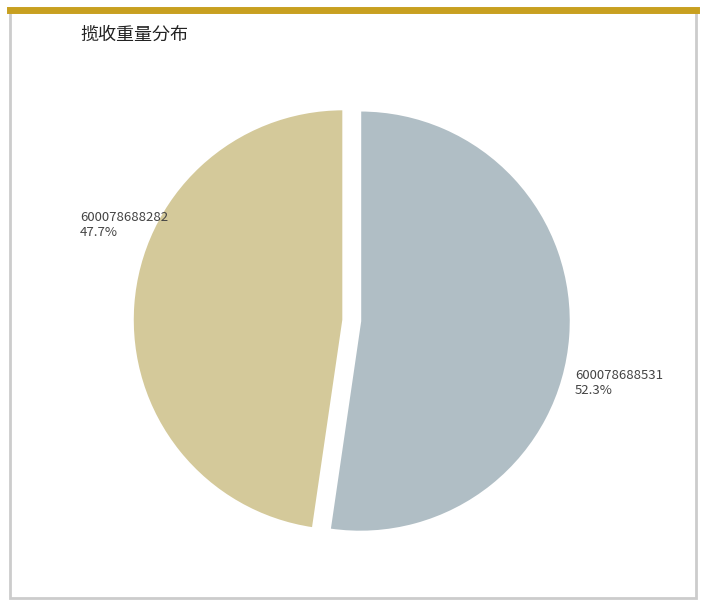

What percentage is the 600078688282 slice, to the nearest percent?

48%